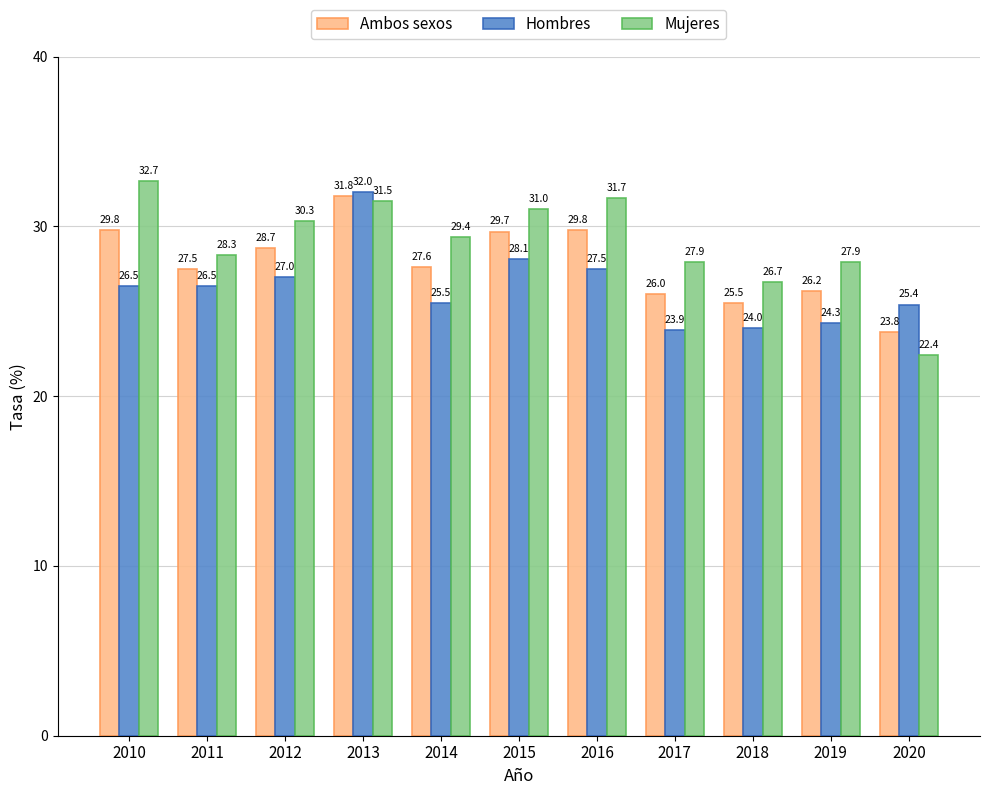

At 2011, list the series in order from largest to smallest.

Mujeres, Ambos sexos, Hombres